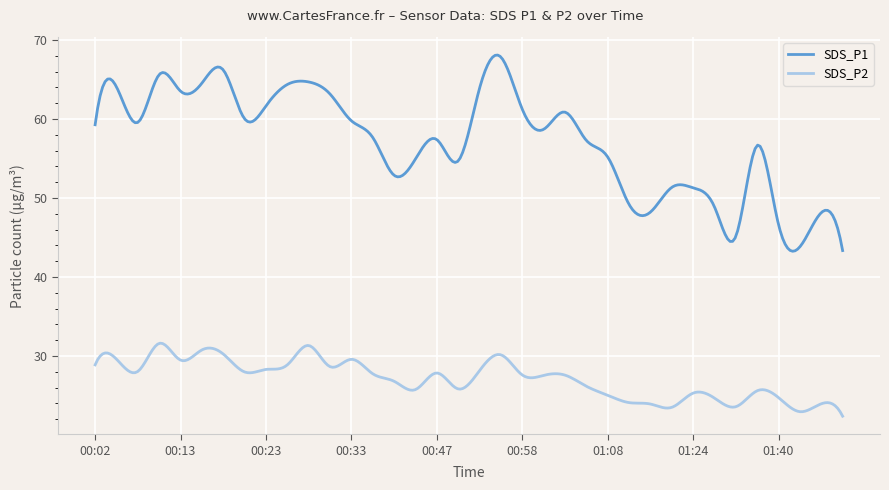

In SDS_P2, how many points are lower than both neighbors (excluding endpoints)?

10